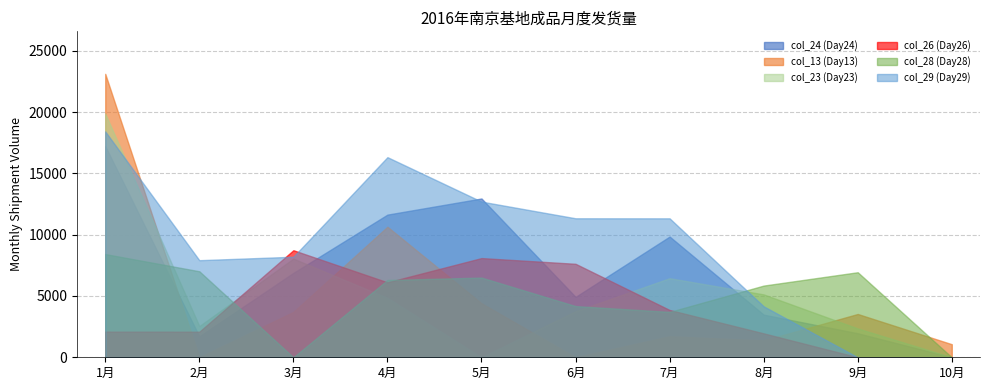

Is it true that col_13 (Day13) equals 6481 at 3月?

False